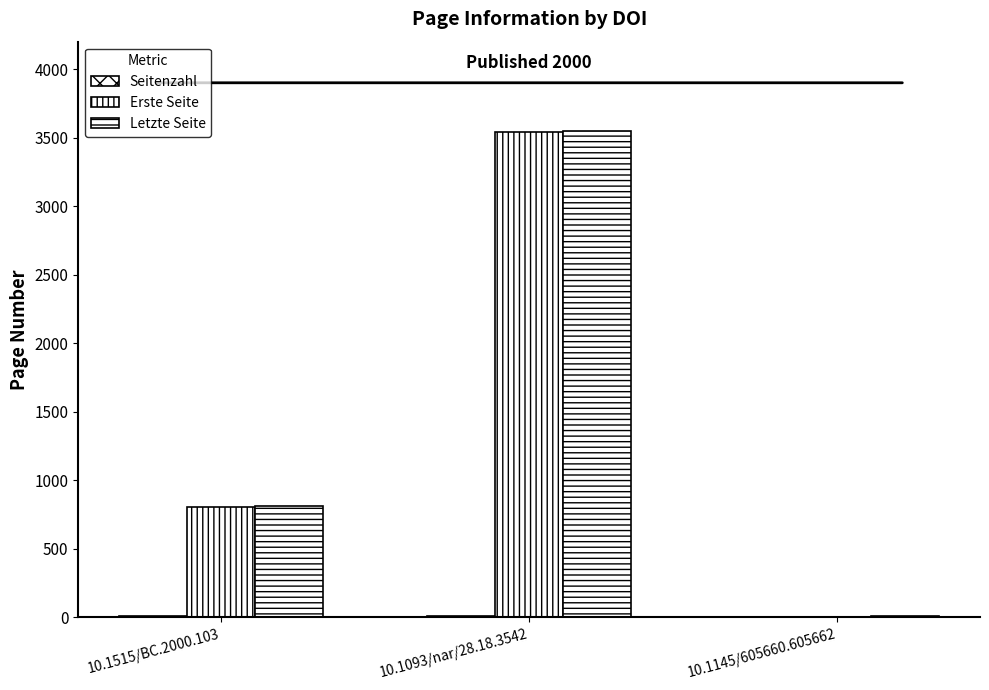

Which label corresponds to the smallest value in the chart?

10.1145/605660.605662